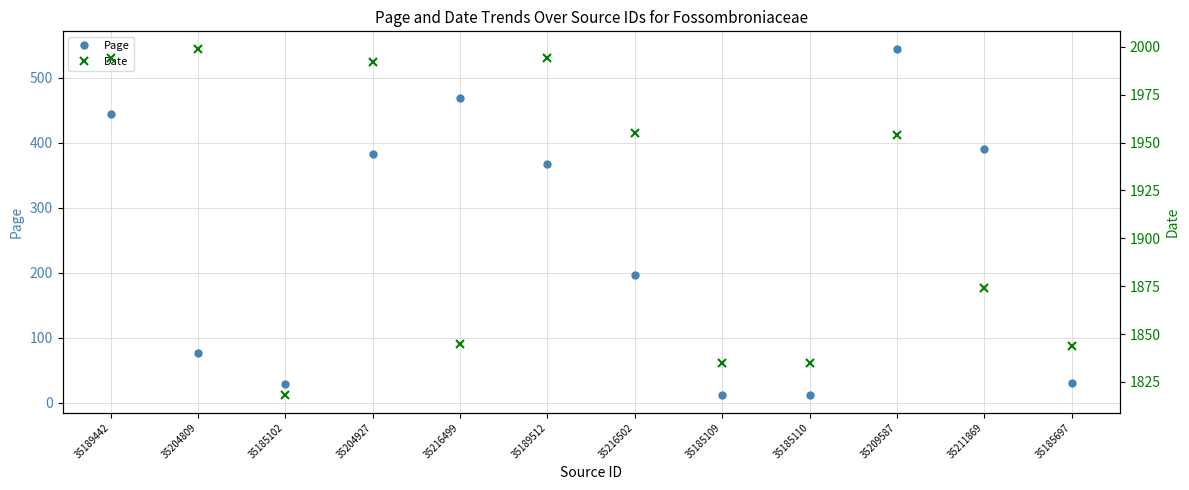

True or false: Page and Date intersect in this chart.

False